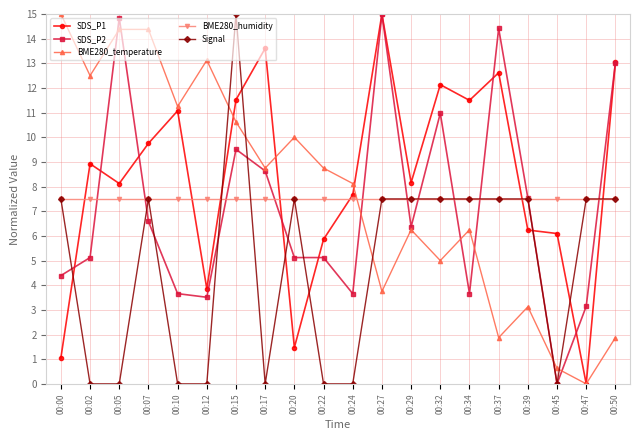

In BME280_temperature, how many points are lower than both neighbors (excluding endpoints)?

7